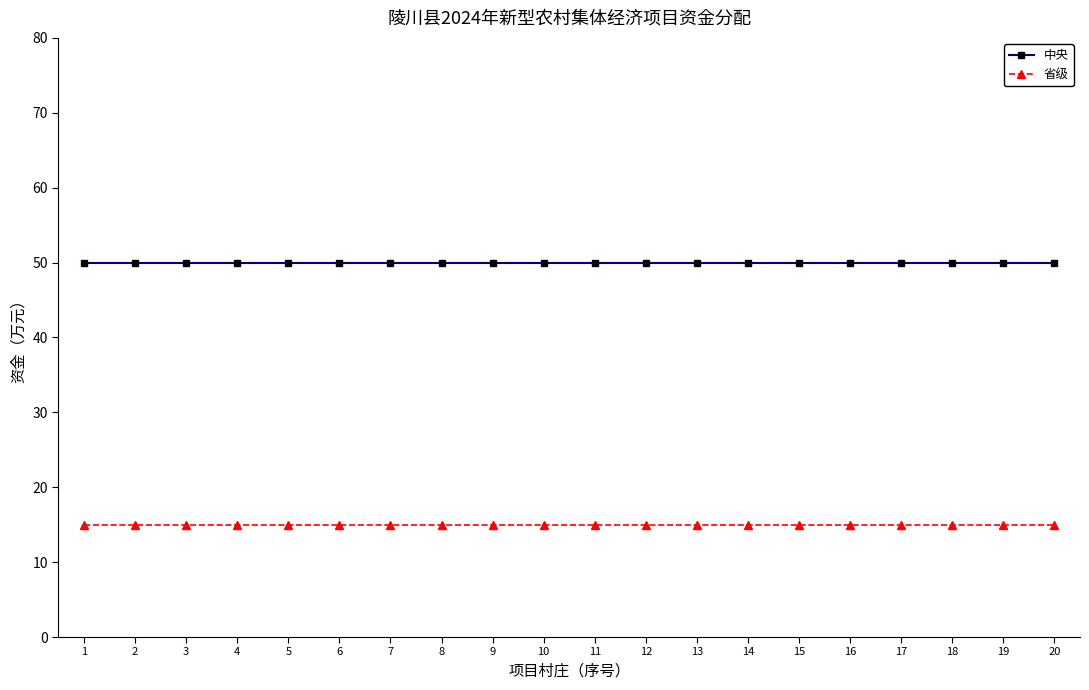

Reading right to left, what are all the values shown in this chart?

中央: 20=50	19=50	18=50	17=50	16=50	15=50	14=50	13=50	12=50	11=50	10=50	9=50	8=50	7=50	6=50	5=50	4=50	3=50	2=50	1=50
省级: 20=15	19=15	18=15	17=15	16=15	15=15	14=15	13=15	12=15	11=15	10=15	9=15	8=15	7=15	6=15	5=15	4=15	3=15	2=15	1=15